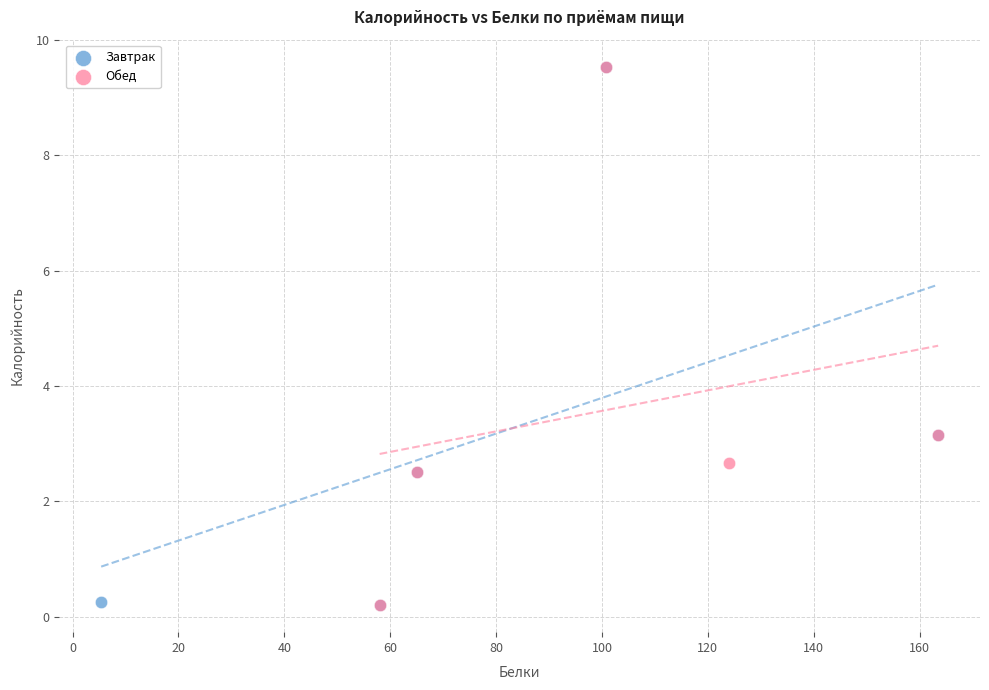

What are all the series names shown in the legend?

Завтрак, Обед